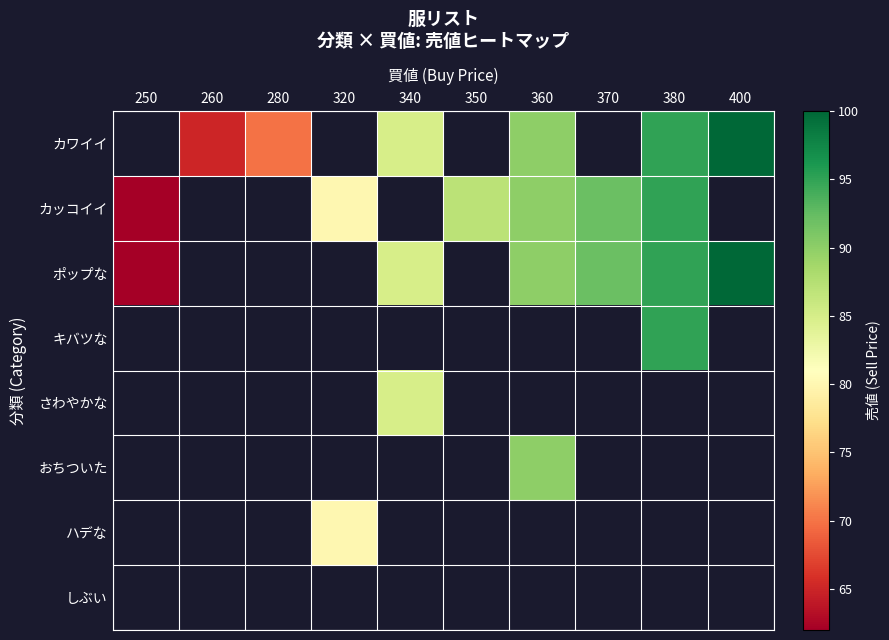

Which series has the largest range (max minus min)?

ポップな